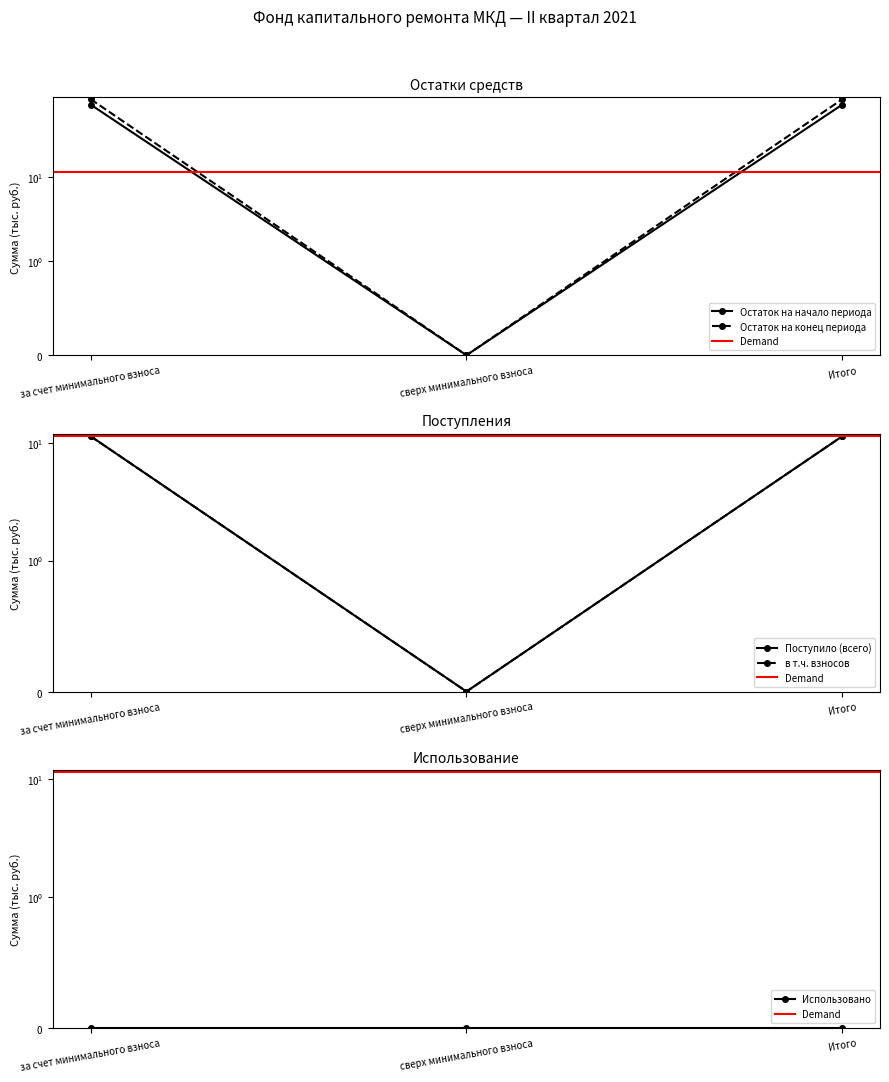

Between за счет минимального взноса and Итого, which is larger?

за счет минимального взноса